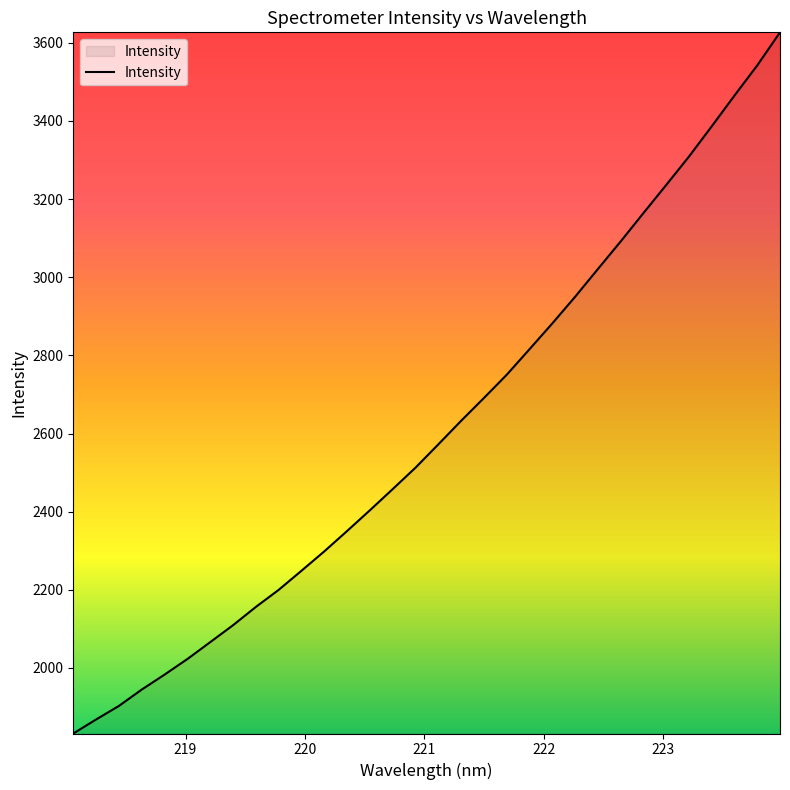

What is the difference between the maximum and minimum values?

1794.7